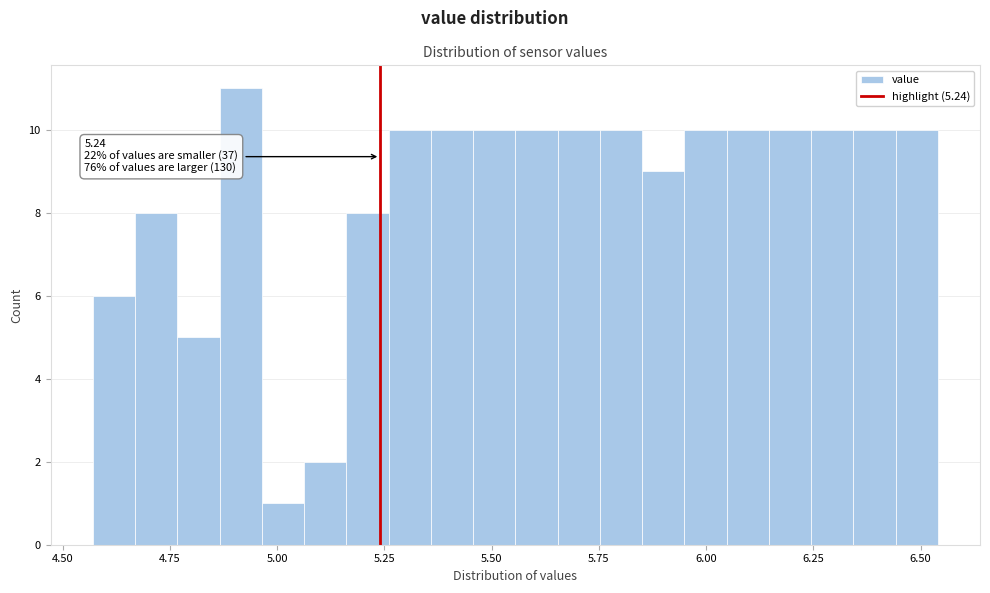

Around what value on the x-axis is the tallest bar? Give the approximate position of its centre, as read against the axis.

4.90